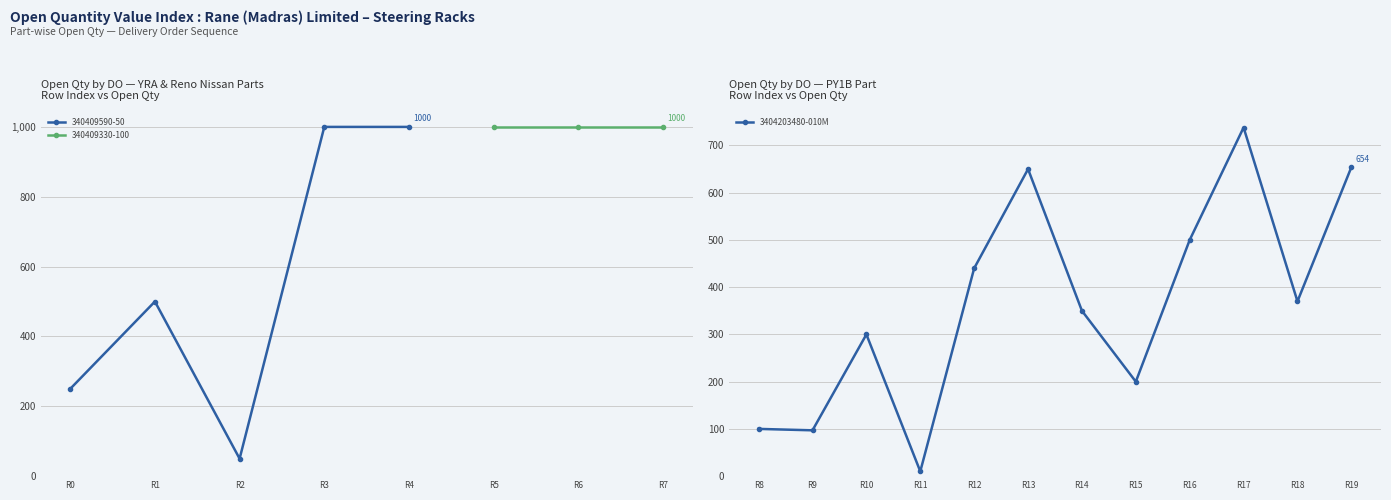

What is the value of the 3404203480-010M point at the 2nd from the left?

97